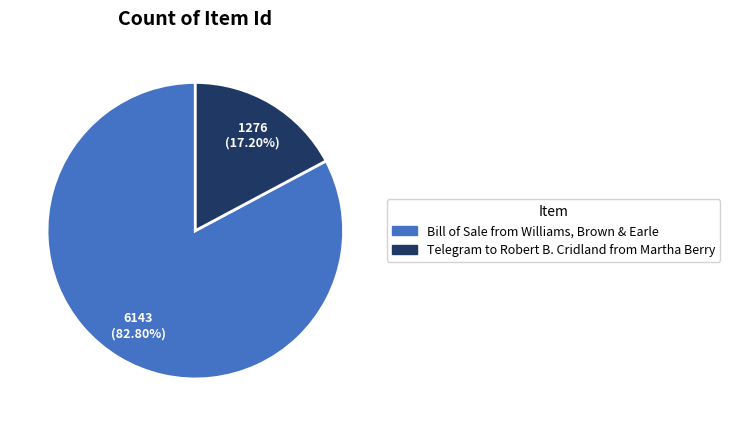

Approximately how many times larger is the value at Bill of Sale from Williams, Brown & Earle compared to Telegram to Robert B. Cridland from Martha Berry?

4.8